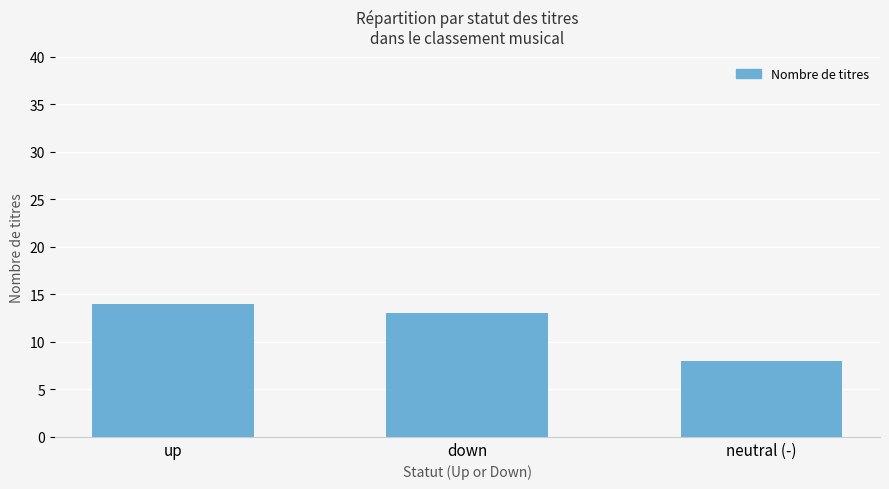

What is the smallest value displayed?

8